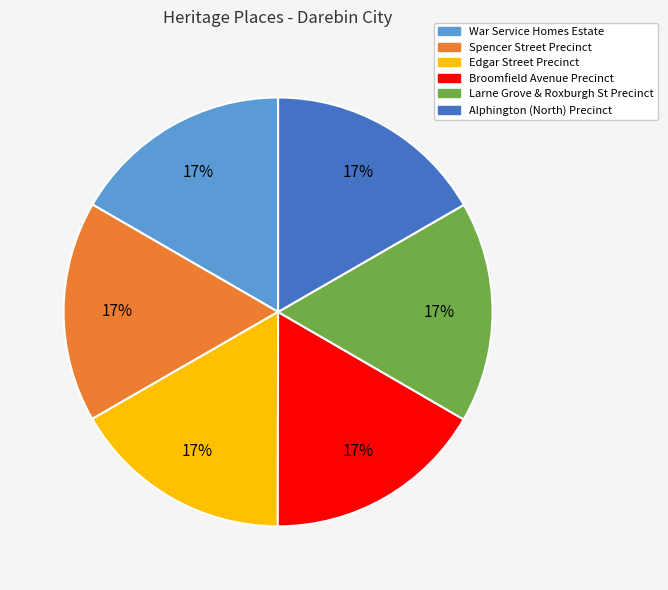

True or false: Edgar Street Precinct accounts for 9% of the total.

False